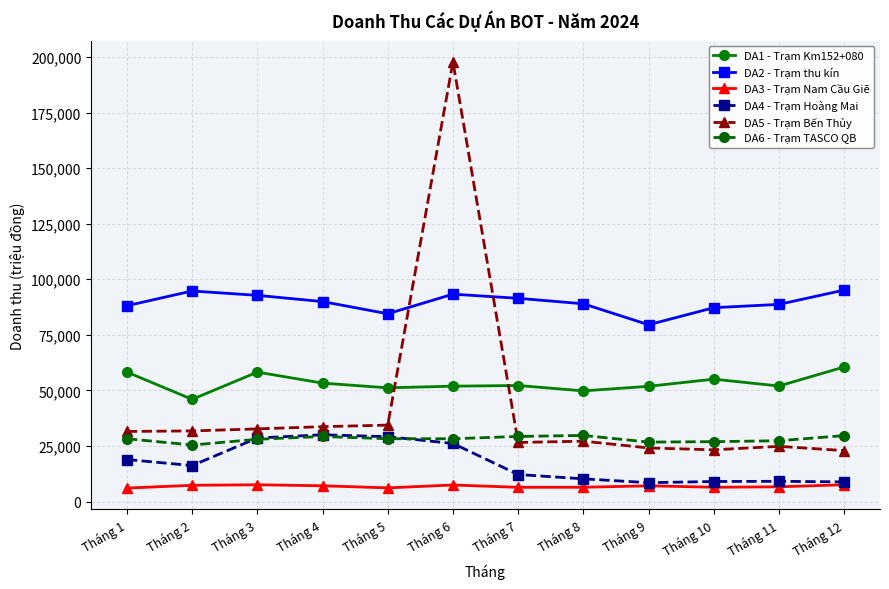

At how many categories does at least one series exceed 118731?

1